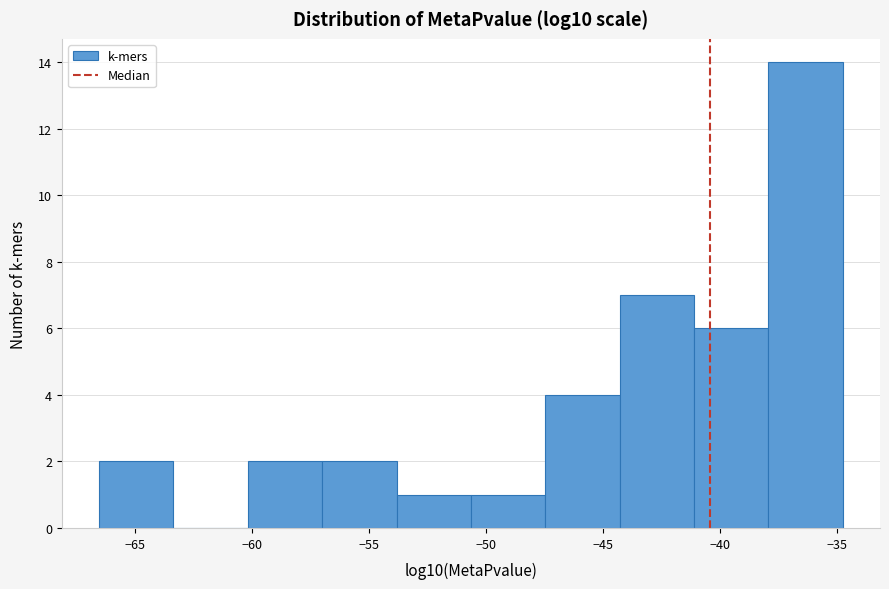

Which range on the x-axis has the tallest bar?

-38.0 to -34.5